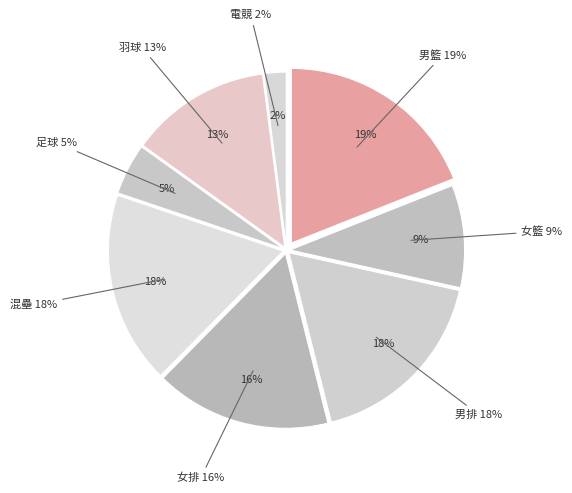

How much of the chart is everything except 女籃?

90.5%